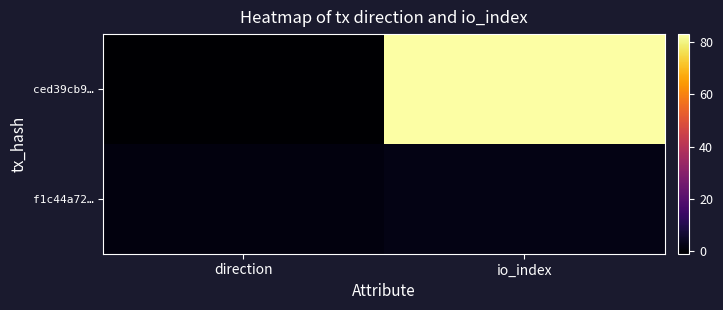

Which series has the widest spread of values?

ced39cb9…